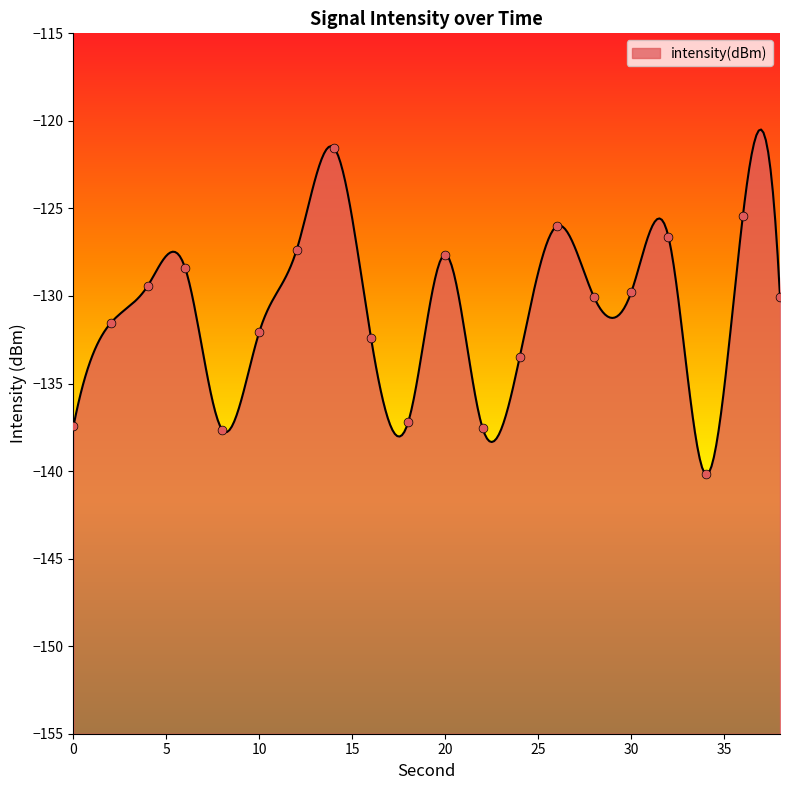

What is the change in value from 14 to 18?

-15.7